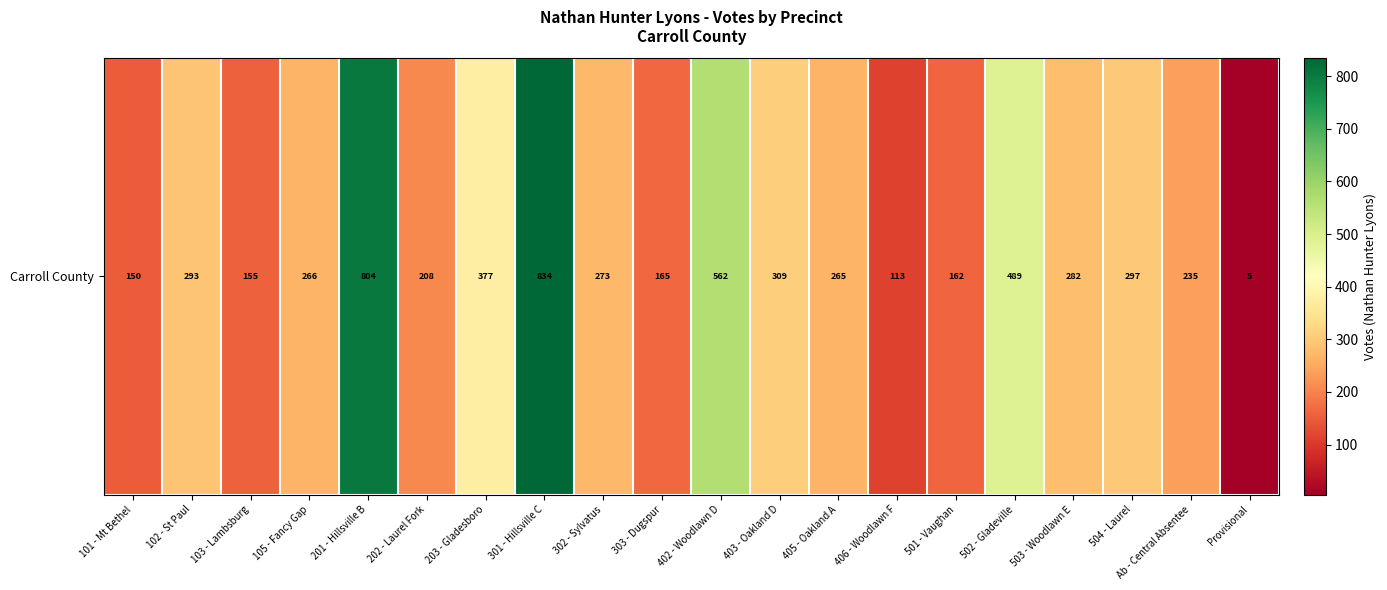

How many data points does each series have?

20